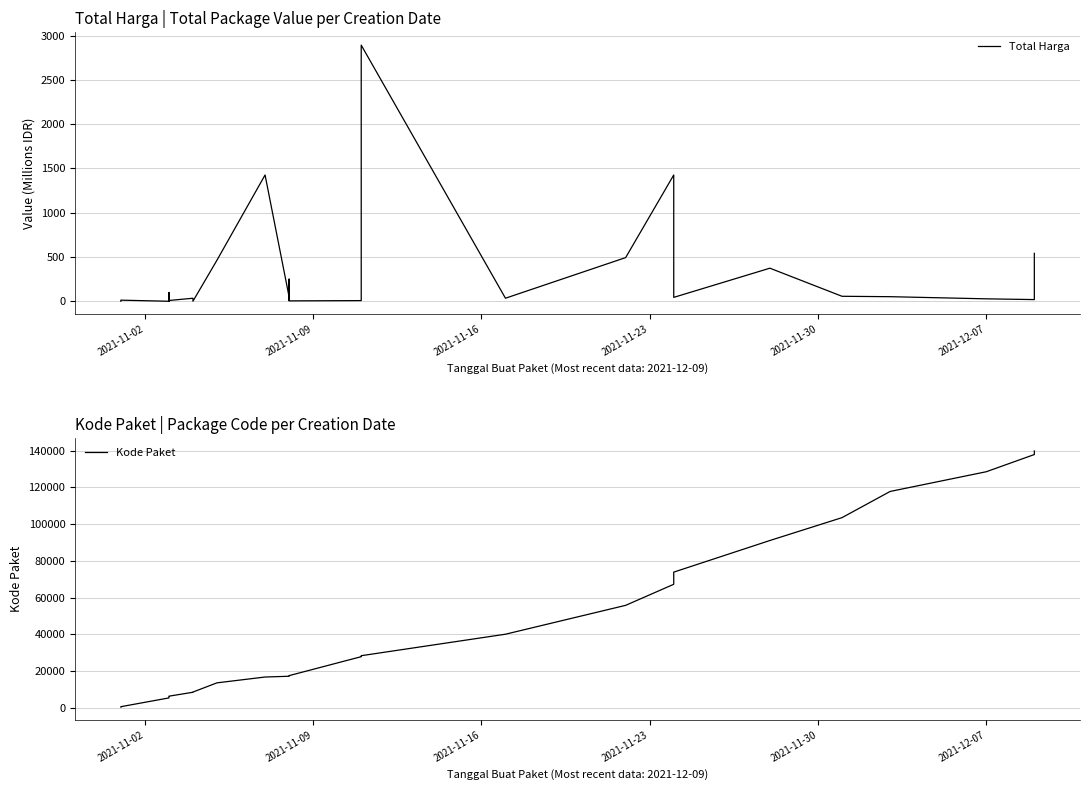

At which label does Kode Paket reach its minimum?

2021-11-02